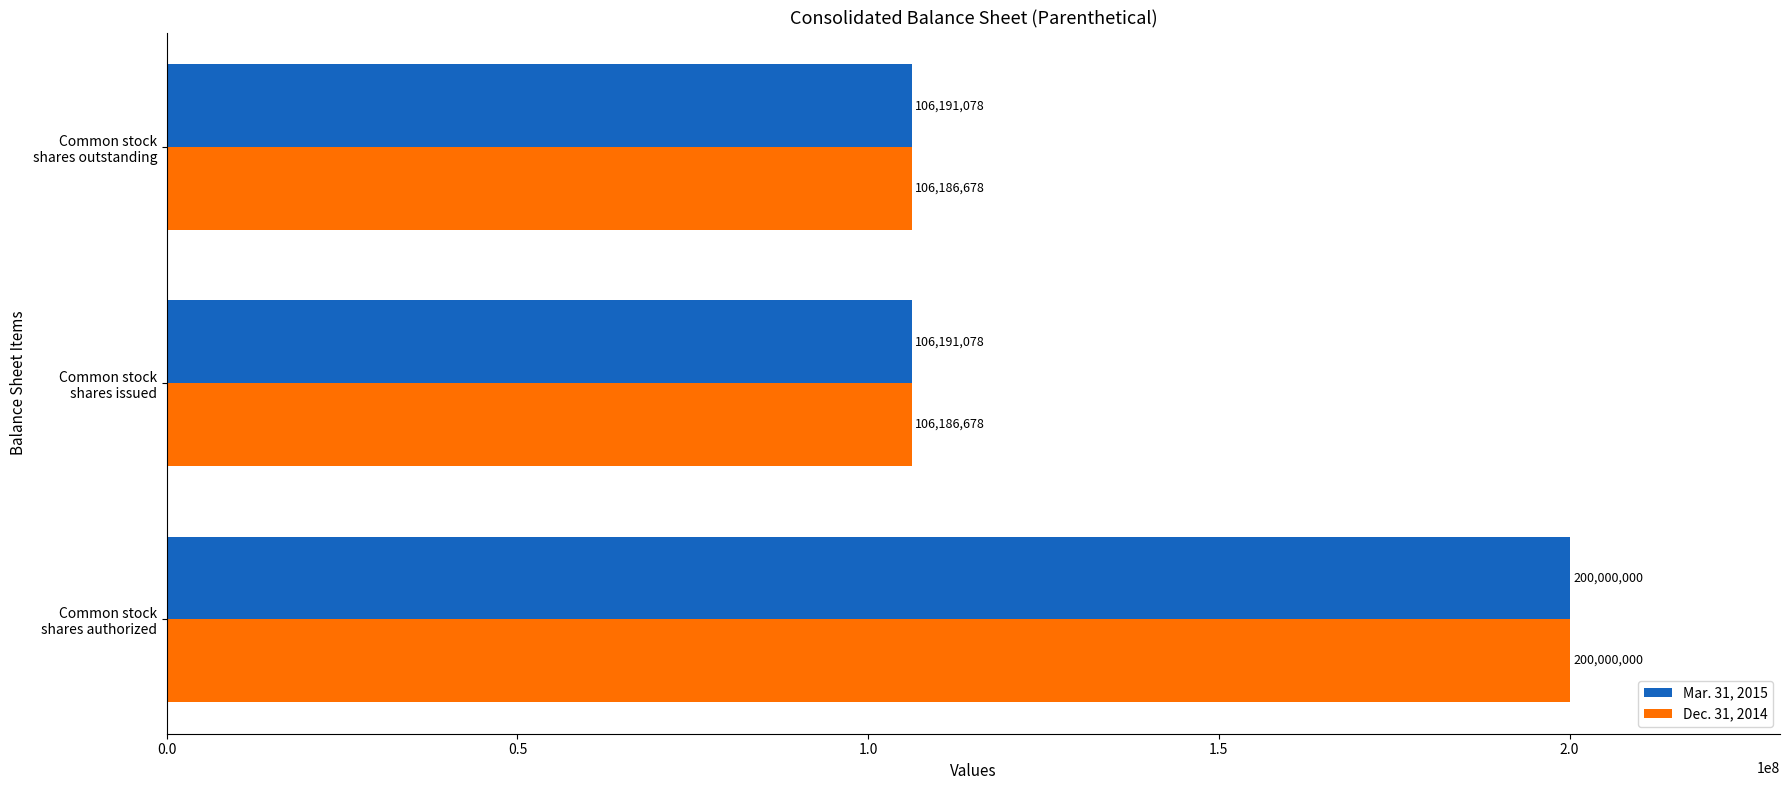

Which series has the largest range (max minus min)?

Dec. 31, 2014